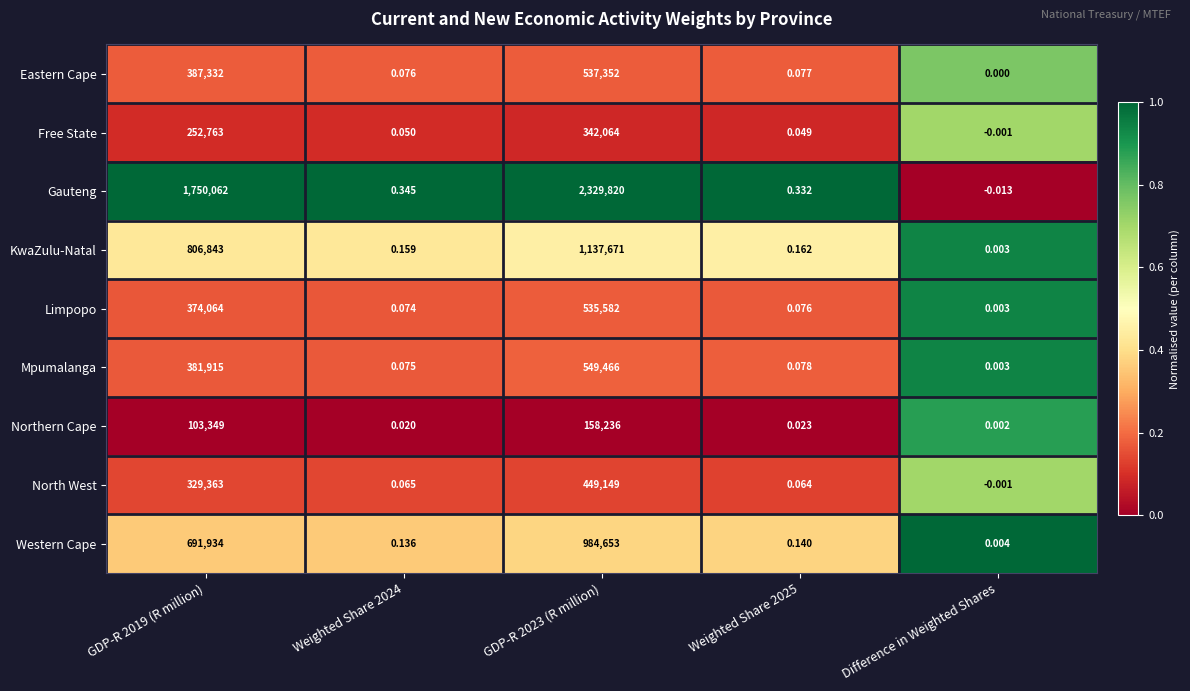

How many distinct data groups are displayed?

9